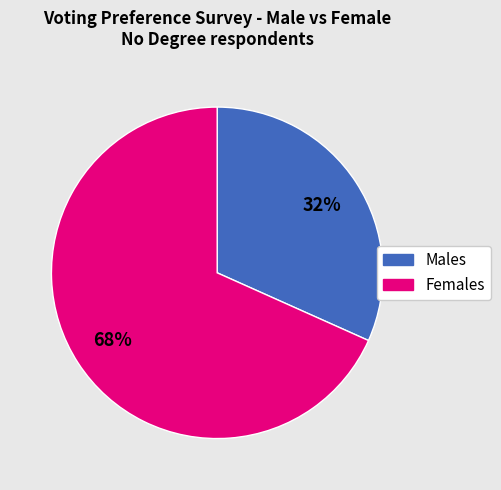

Is the sum of Males and Females greater than half?

Yes